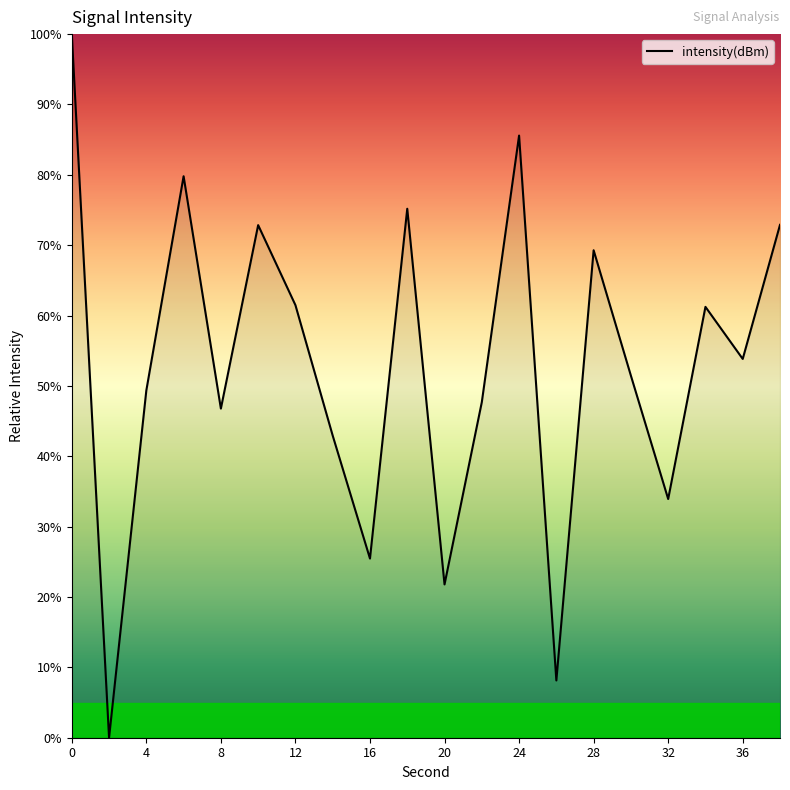

What is the maximum value shown in the chart?

100.0